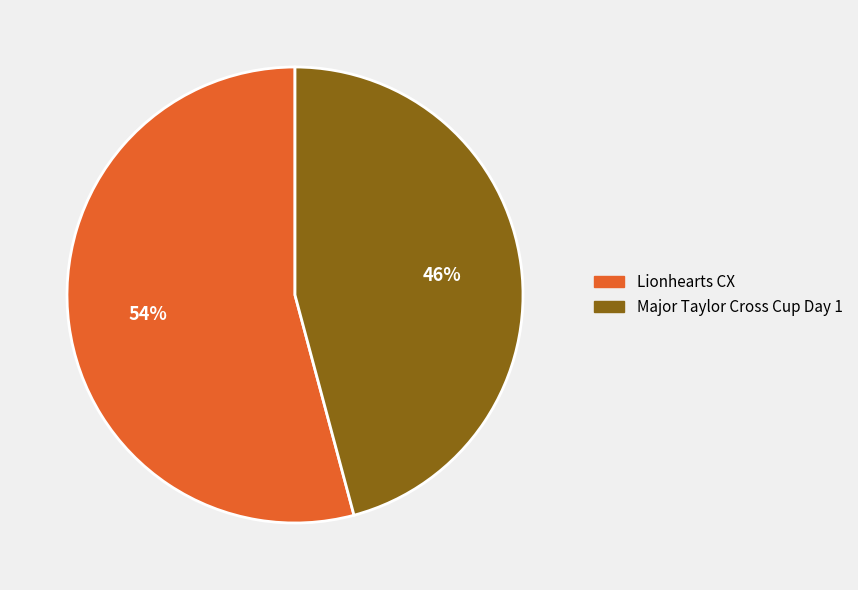

True or false: Major Taylor Cross Cup Day 1 accounts for 46% of the total.

True